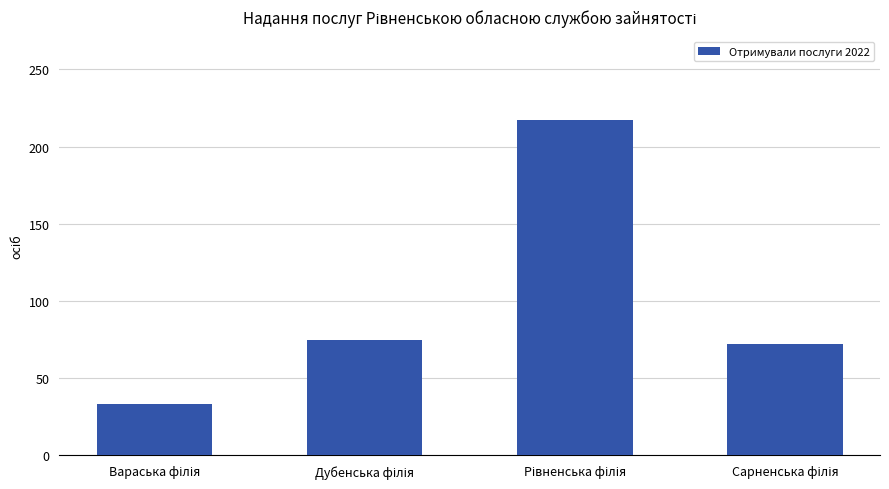

Reading left to right, transcribe all the data shown in this chart.

33	75	217	72